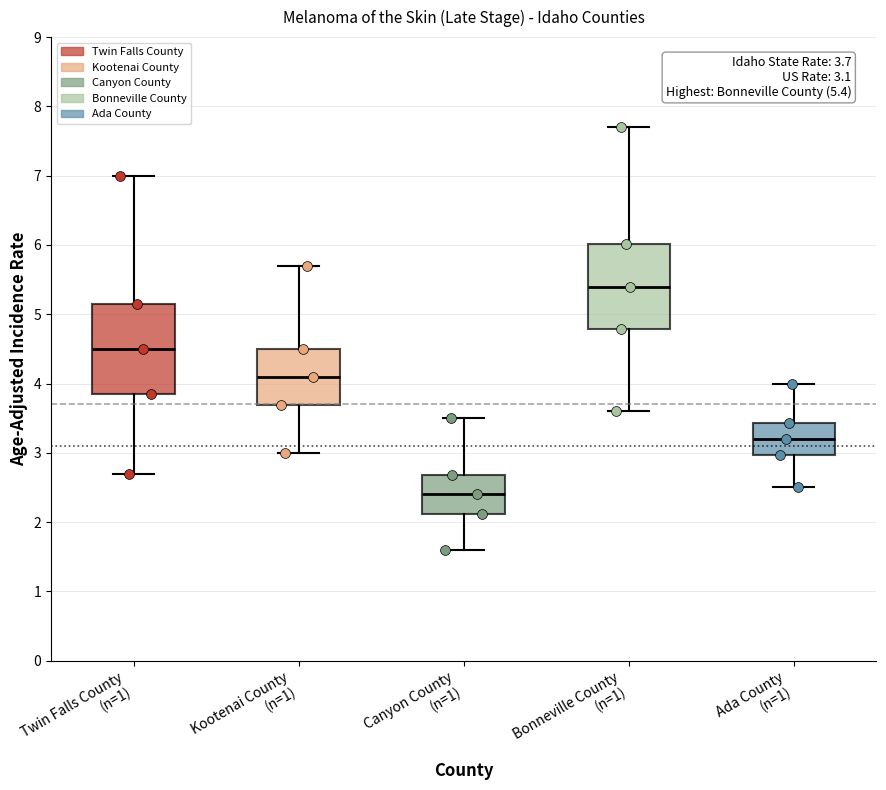

Which box has the highest median line?

Bonneville County (n=1)